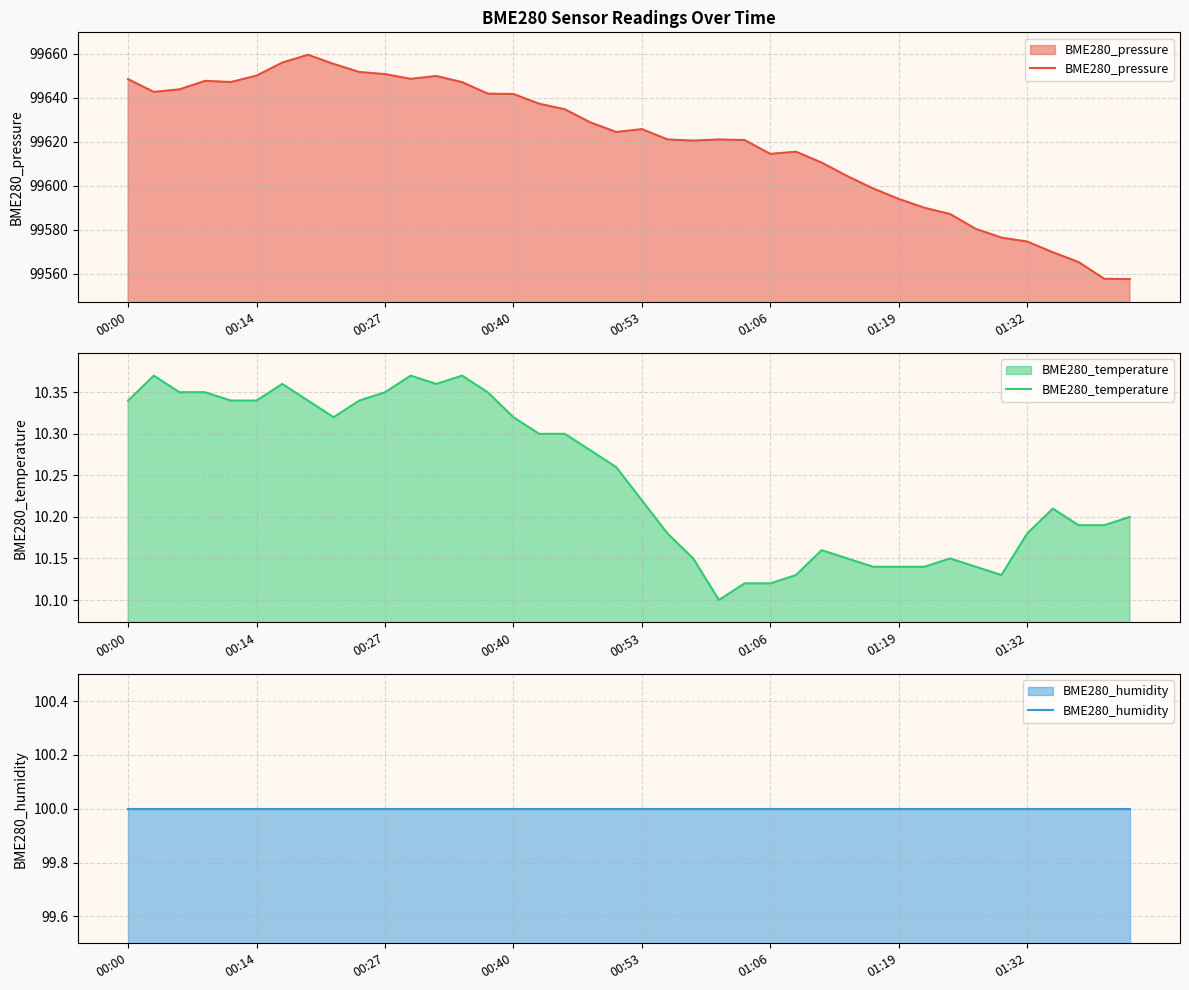

At which label is BME280_humidity closest to 100?

00:00